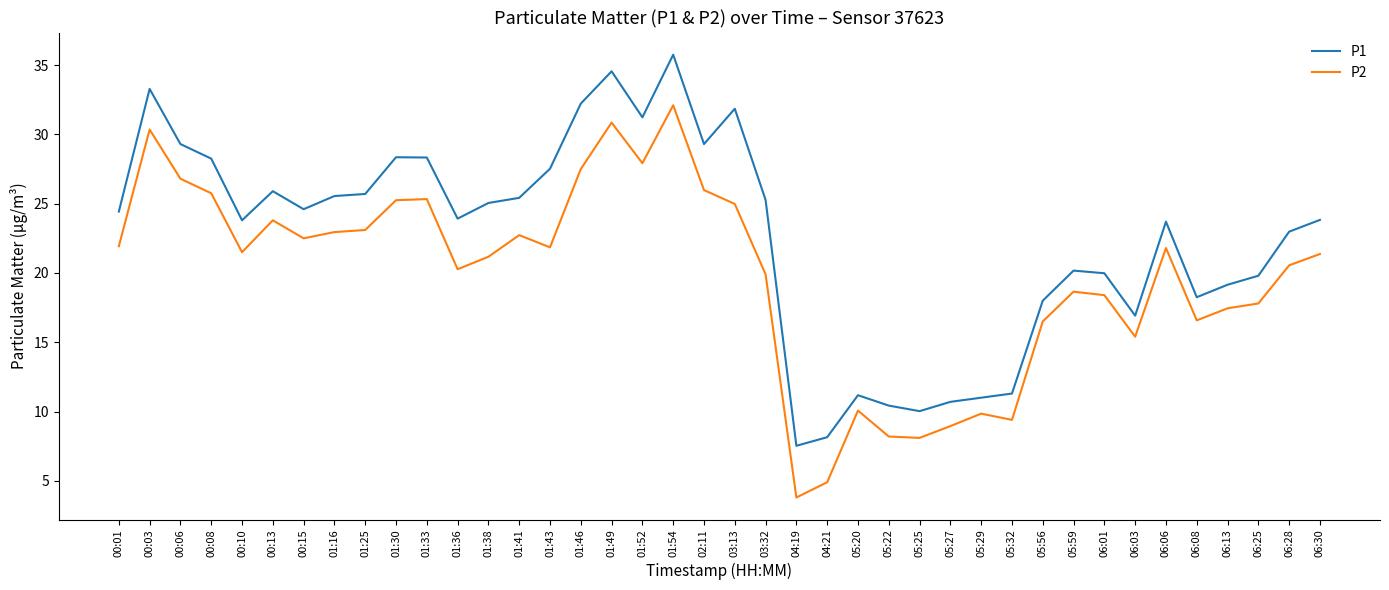

The P2 series shows 16.6 at 06:08. True or false?

True